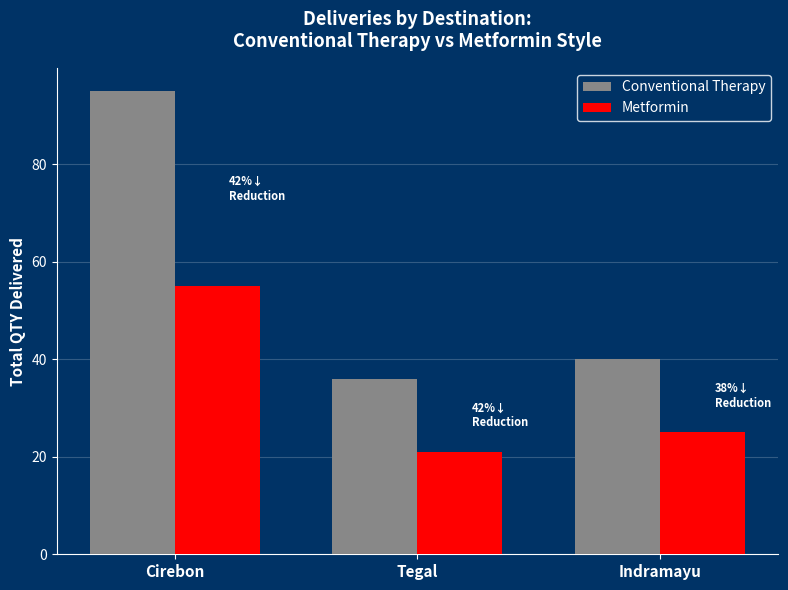

What is the difference between the Conventional Therapy values at Cirebon and Tegal?

59